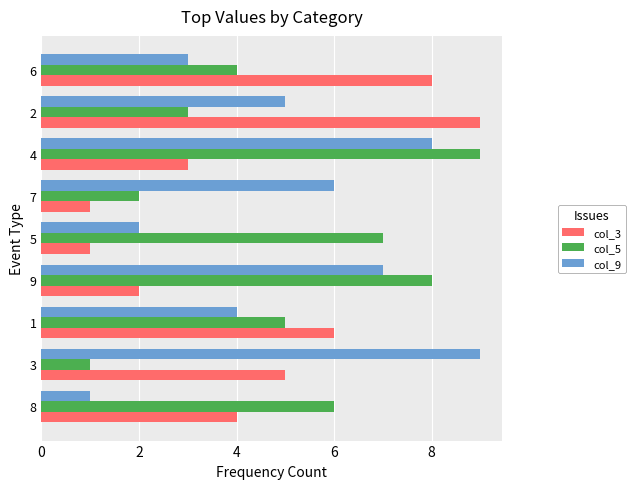

Which series changed the most between 3 and 4?

col_5